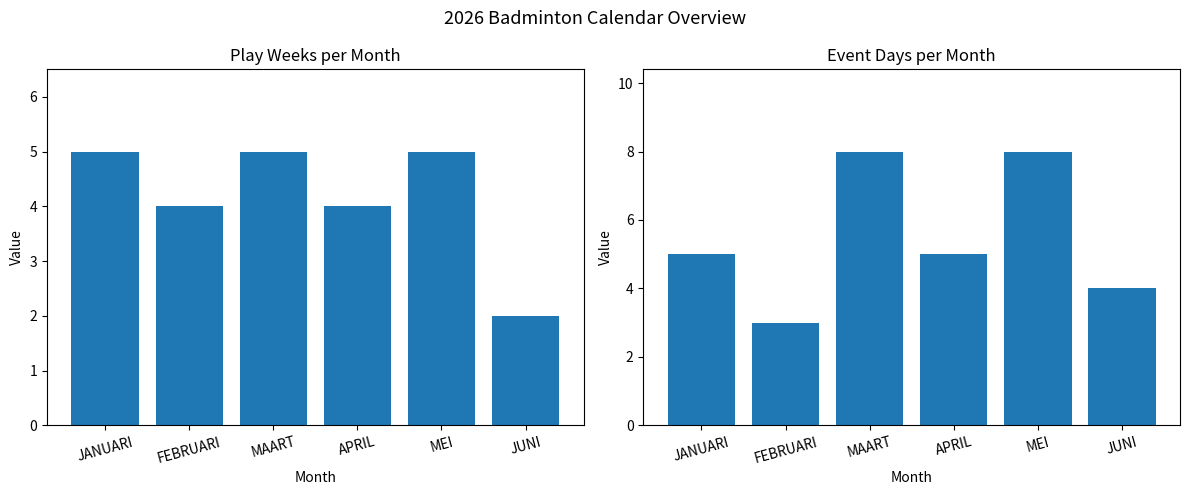

Is the value of Play Weeks at APRIL greater than the value of Event Days at MAART?

No